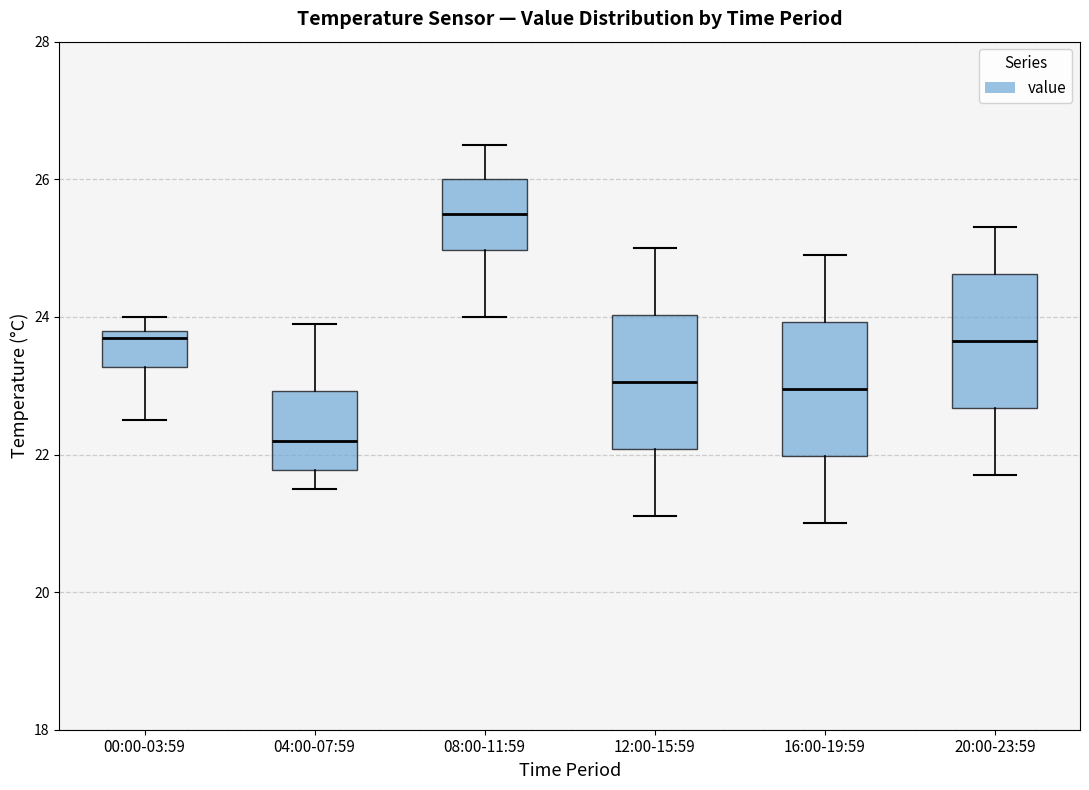

Reading left to right, transcribe this box plot: for each box, give where its median line is, the range the box spans, and where its two whiskers end, as read against the y-axis. The values are not printed on the chart, so give them approximately, as read against the axis.

00:00-03:59: median 23.8 (just below the box's upper edge), box 23.2 to 23.8, whiskers 22.6 to 24.0
04:00-07:59: median 22.2, box 21.8 to 23.0, whiskers 21.6 to 24.0
08:00-11:59: median 25.6, box 25.0 to 26.0, whiskers 24.0 to 26.6
12:00-15:59: median 23.0, box 22.0 to 24.0, whiskers 21.2 to 25.0
16:00-19:59: median 23.0, box 22.0 to 24.0, whiskers 21.0 to 25.0
20:00-23:59: median 23.6, box 22.6 to 24.6, whiskers 21.8 to 25.4